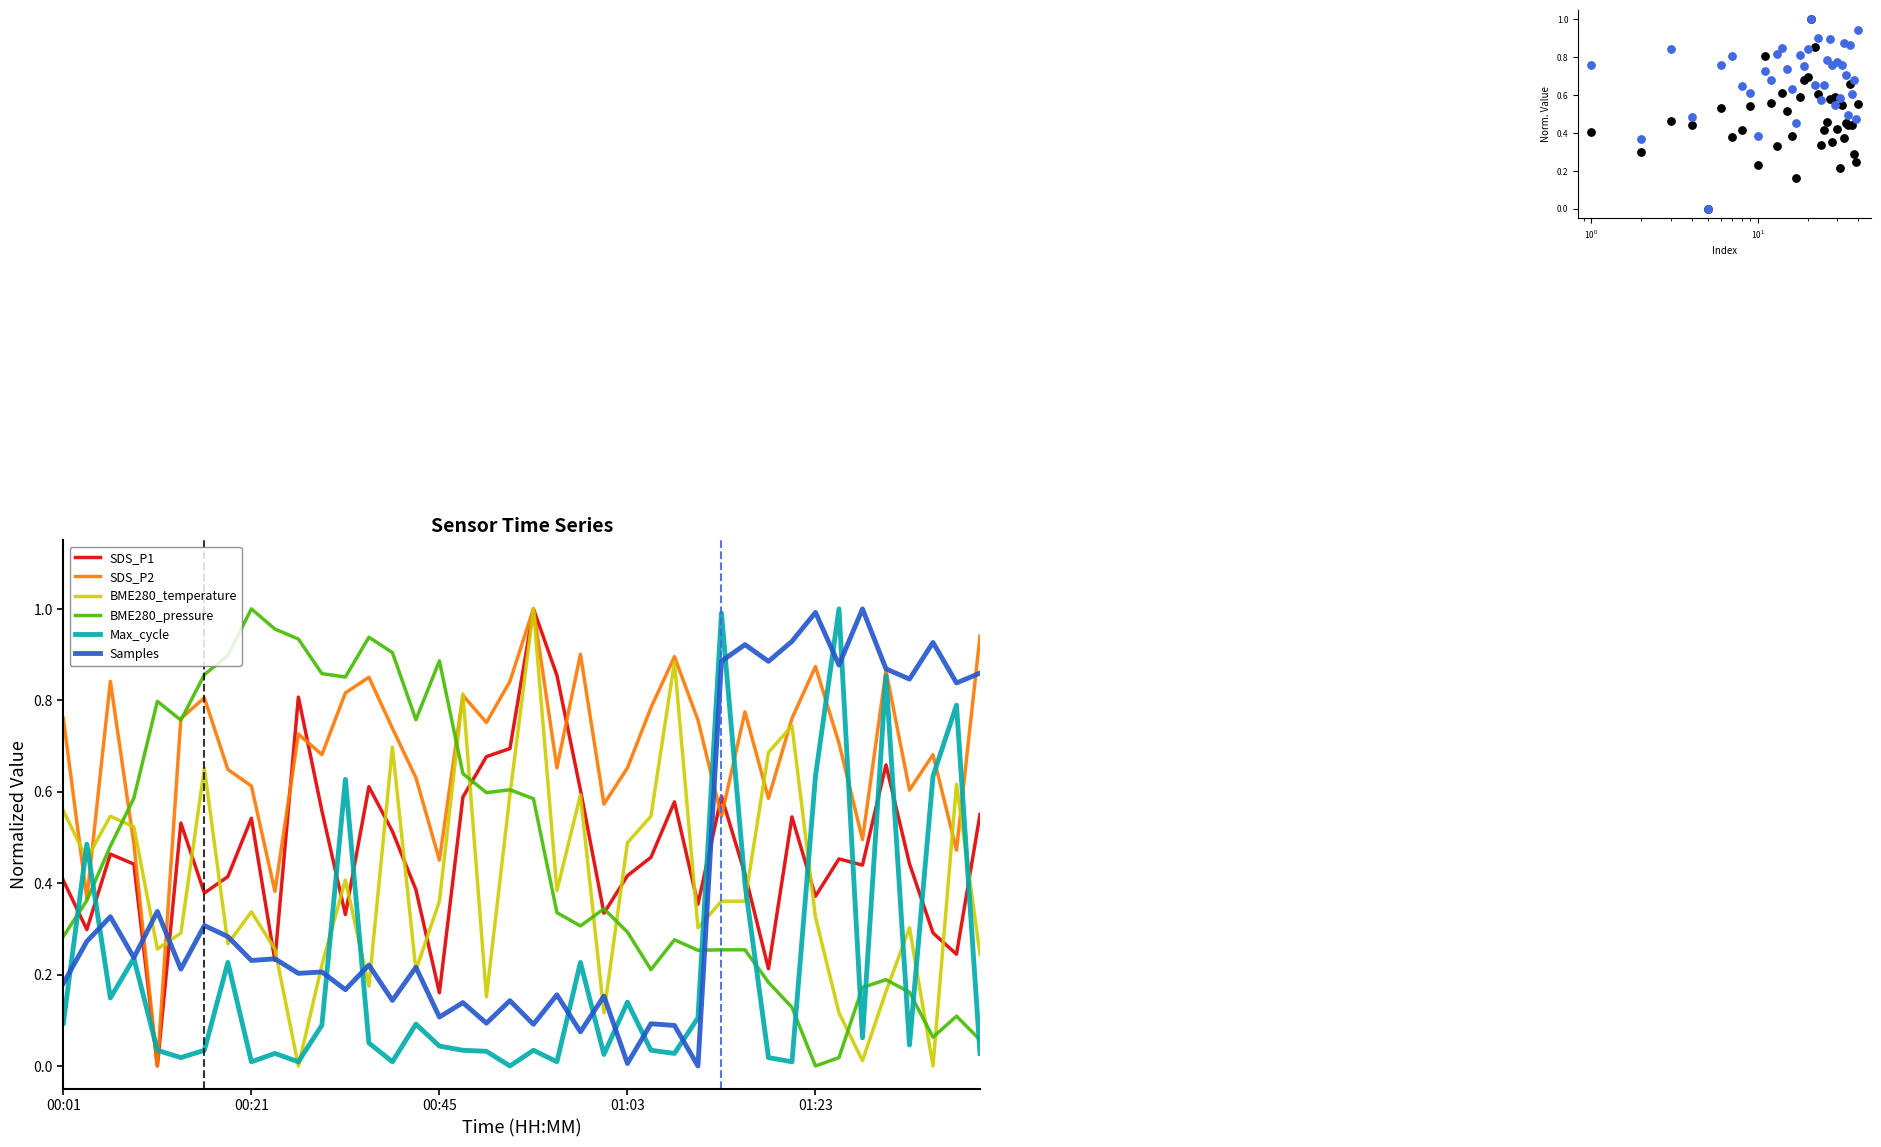

Which series reaches the minimum Y coordinate?

SDS_P1